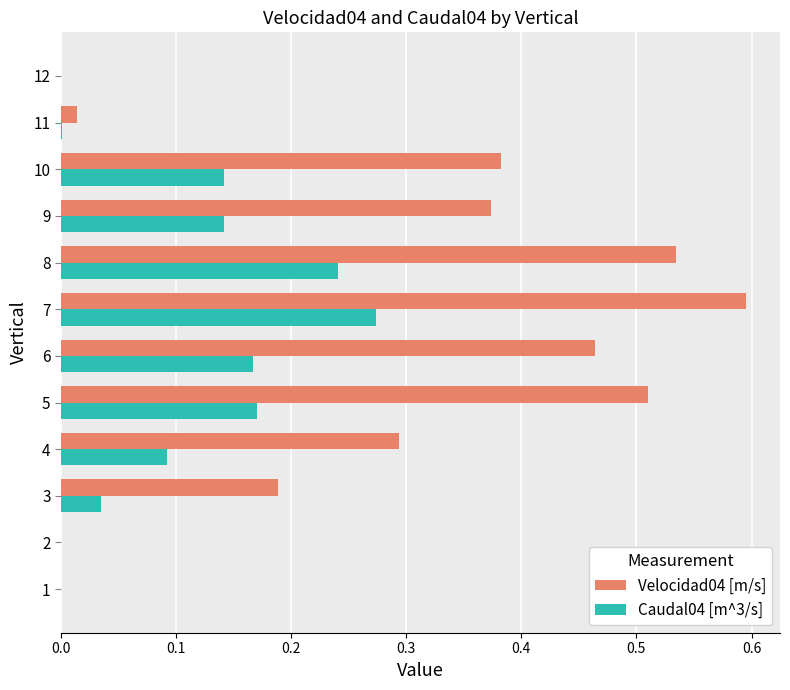

The value of Caudal04 [m^3/s] at 12 is 0.0. True or false?

True